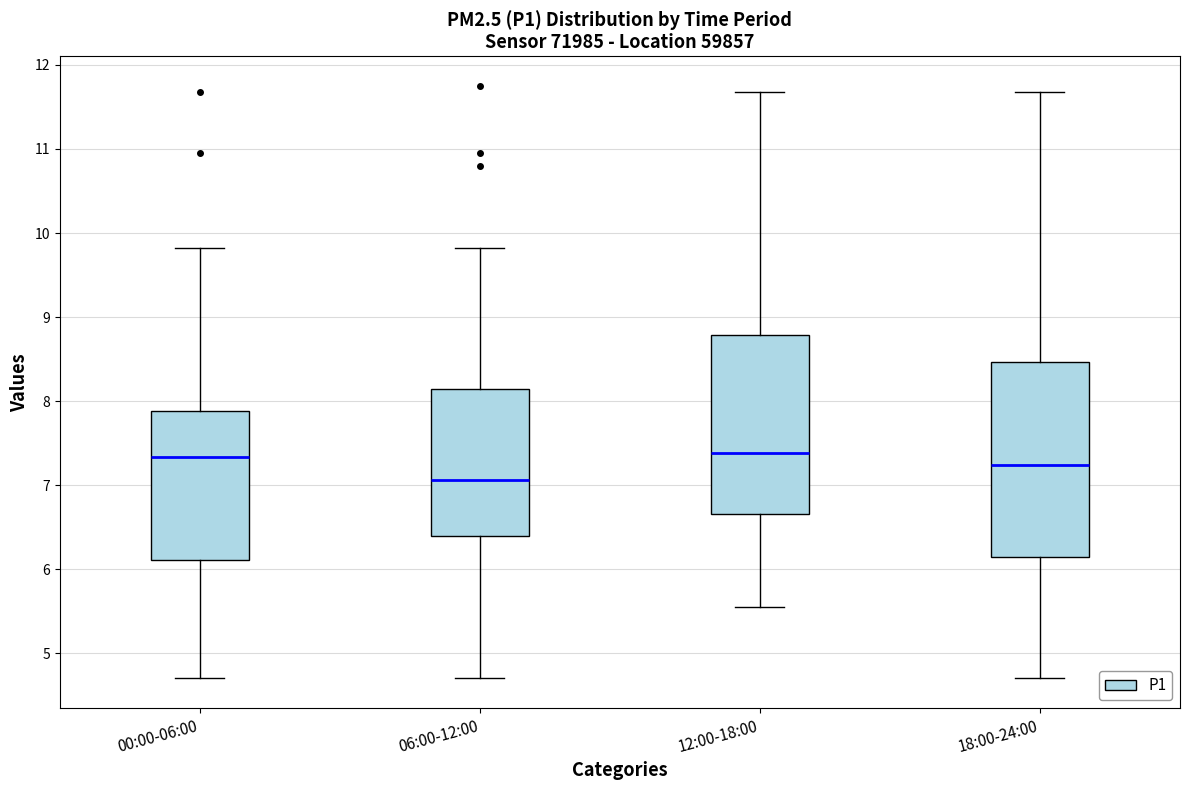

Where is the lower edge of the box for 06:00-12:00 on the y-axis? The values are not printed on the chart, so give them approximately, as read against the axis.

6.4